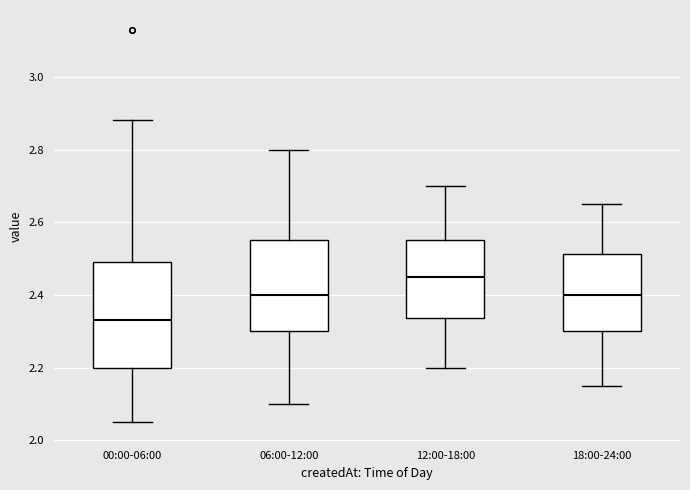

Where does the lower whisker of the box for 18:00-24:00 end on the y-axis? The values are not printed on the chart, so give them approximately, as read against the axis.

2.16